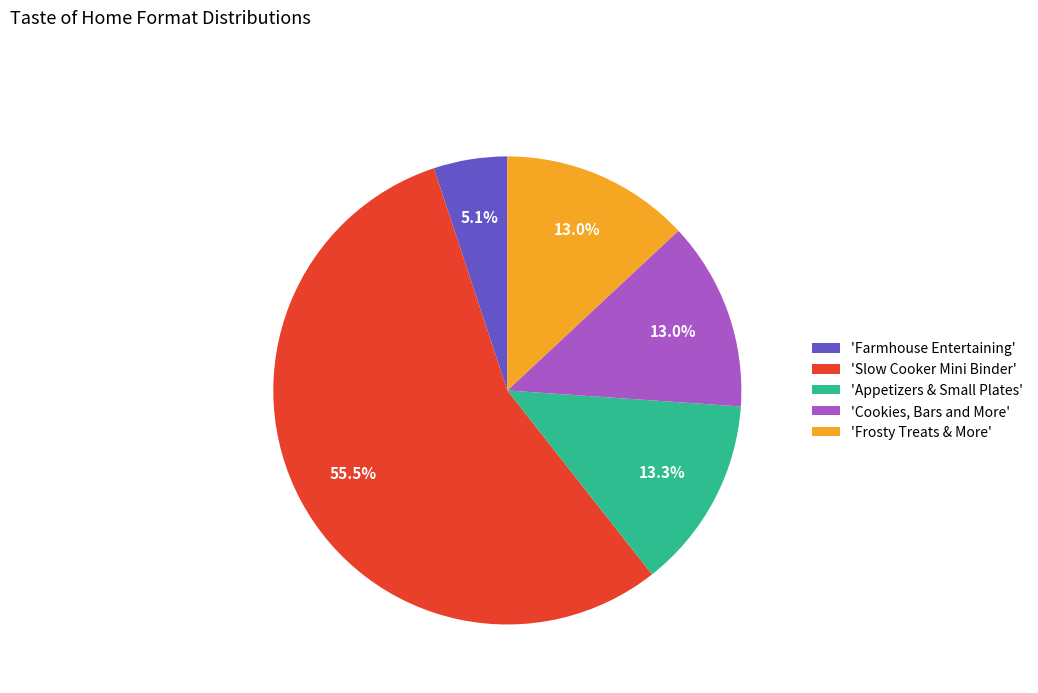

Approximately how many times larger is the value at 'Frosty Treats & More' compared to 'Cookies, Bars and More'?

1.0